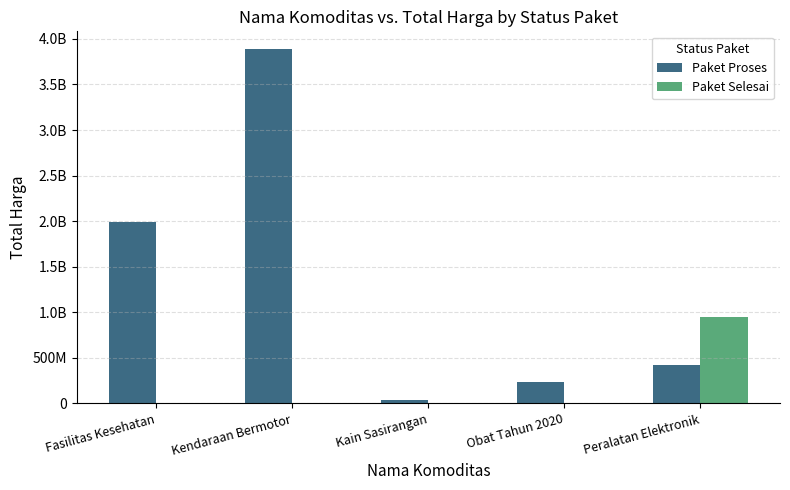

What are all the series names shown in the legend?

Paket Proses, Paket Selesai